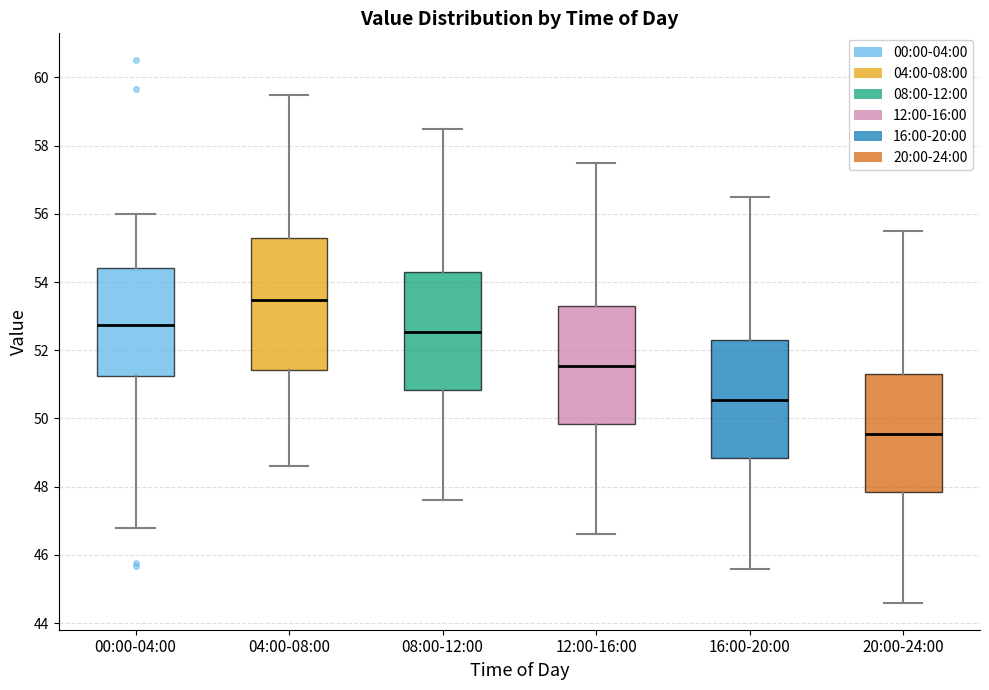

Comparing the boxes themselves (not the whiskers), which one is the tallest?

04:00-08:00